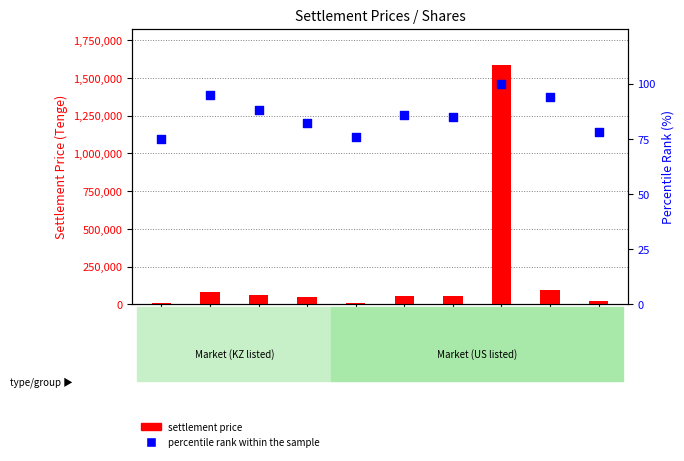

What is the total value across all series at AMZN_KZ?

1588597.6